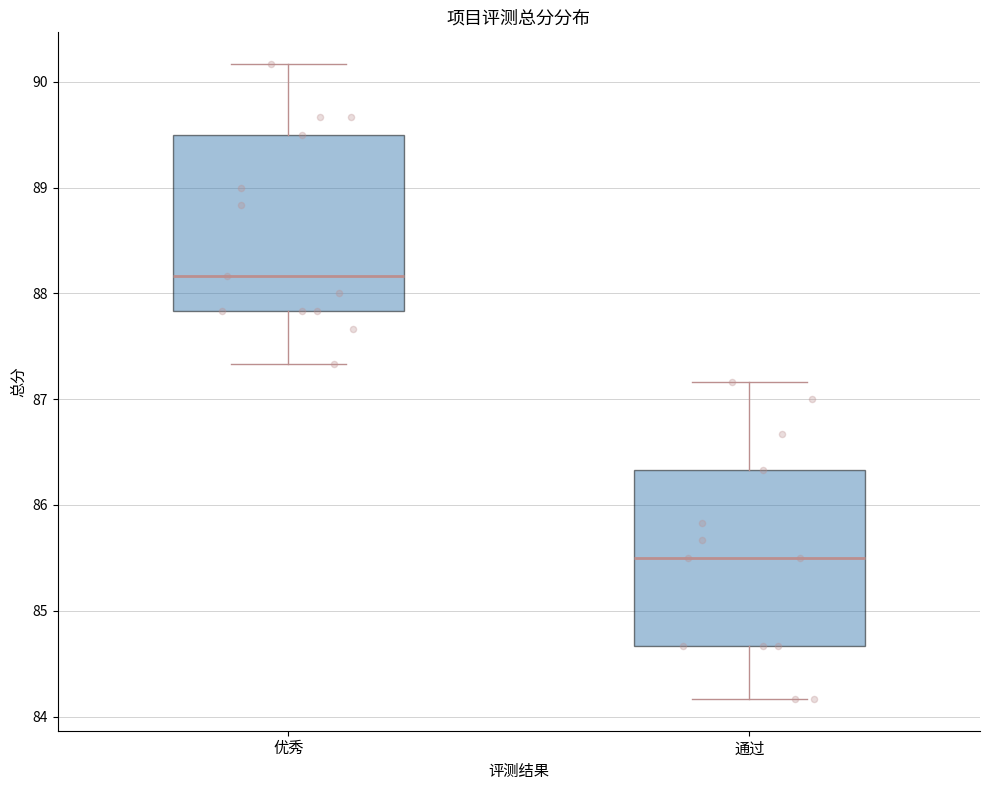

Which box has the lowest median line?

通过